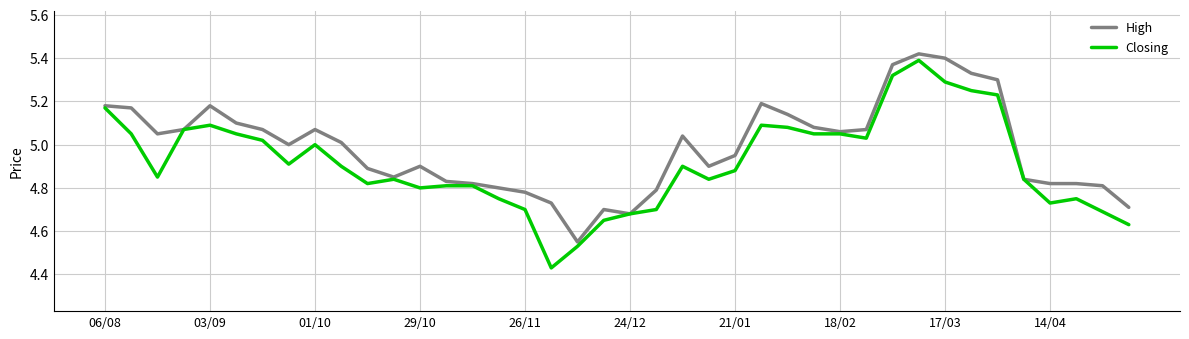

List the series in order of their overall mean, lowest first.

Closing, High